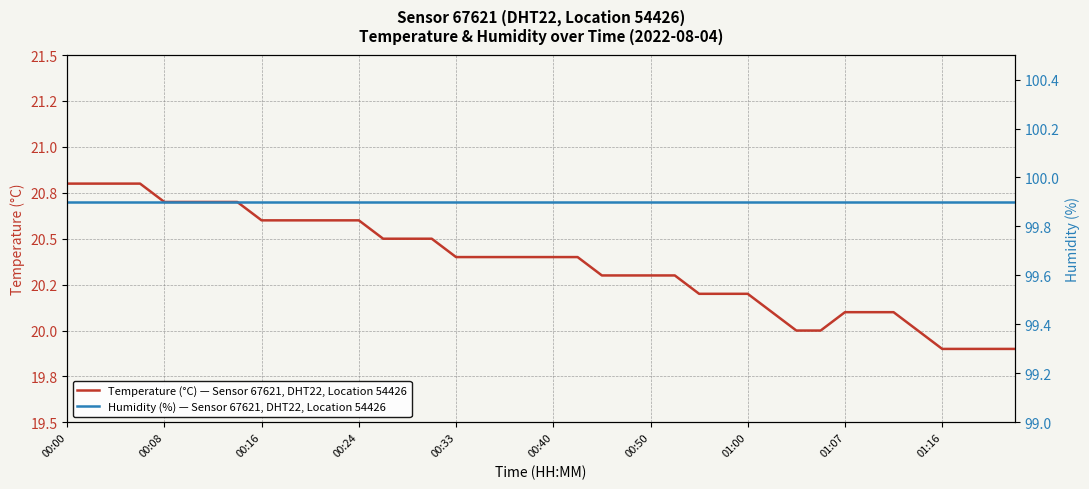

Is this an area chart (filled region under the line)?

No